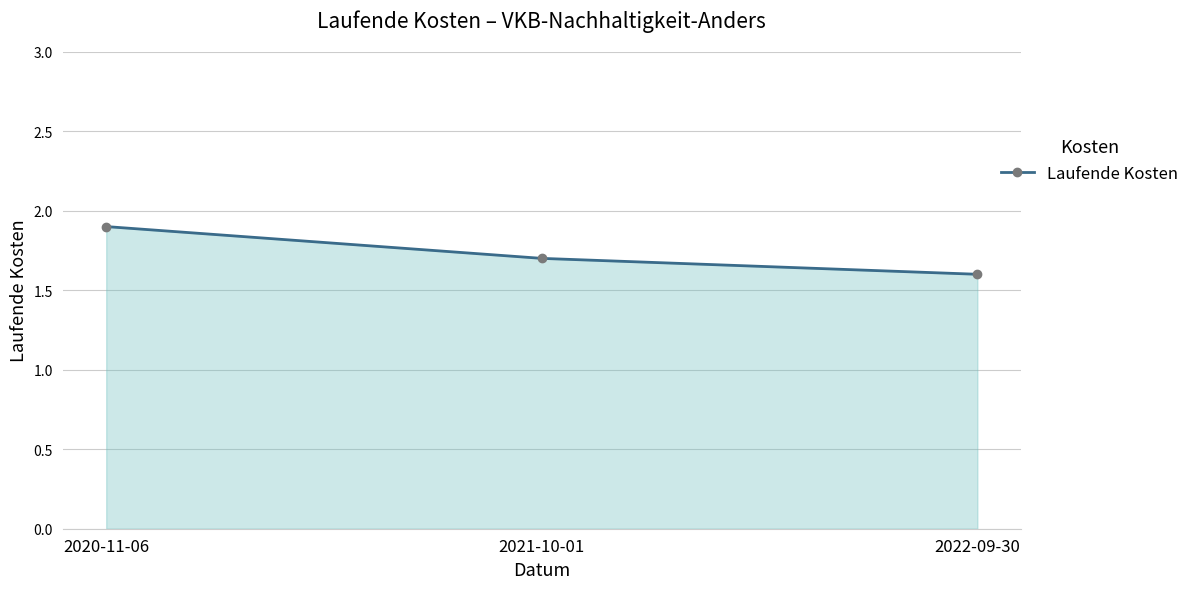

Between 2022-09-30 and 2020-11-06, which is larger?

2020-11-06